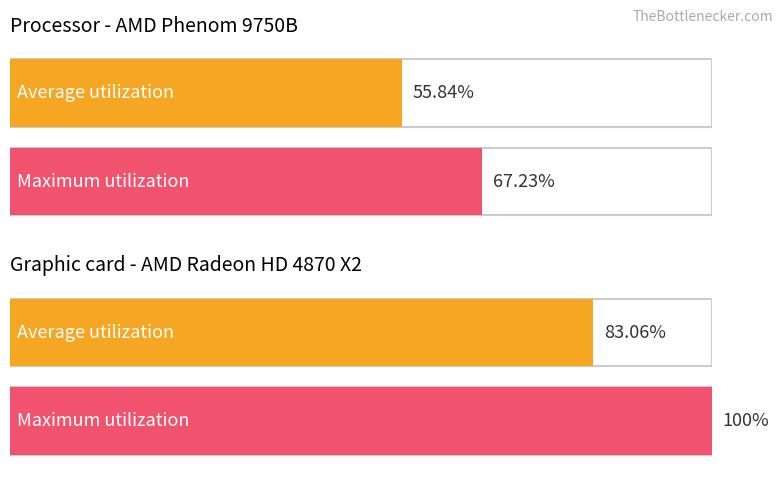

What is the maximum value shown in the chart?

100.0